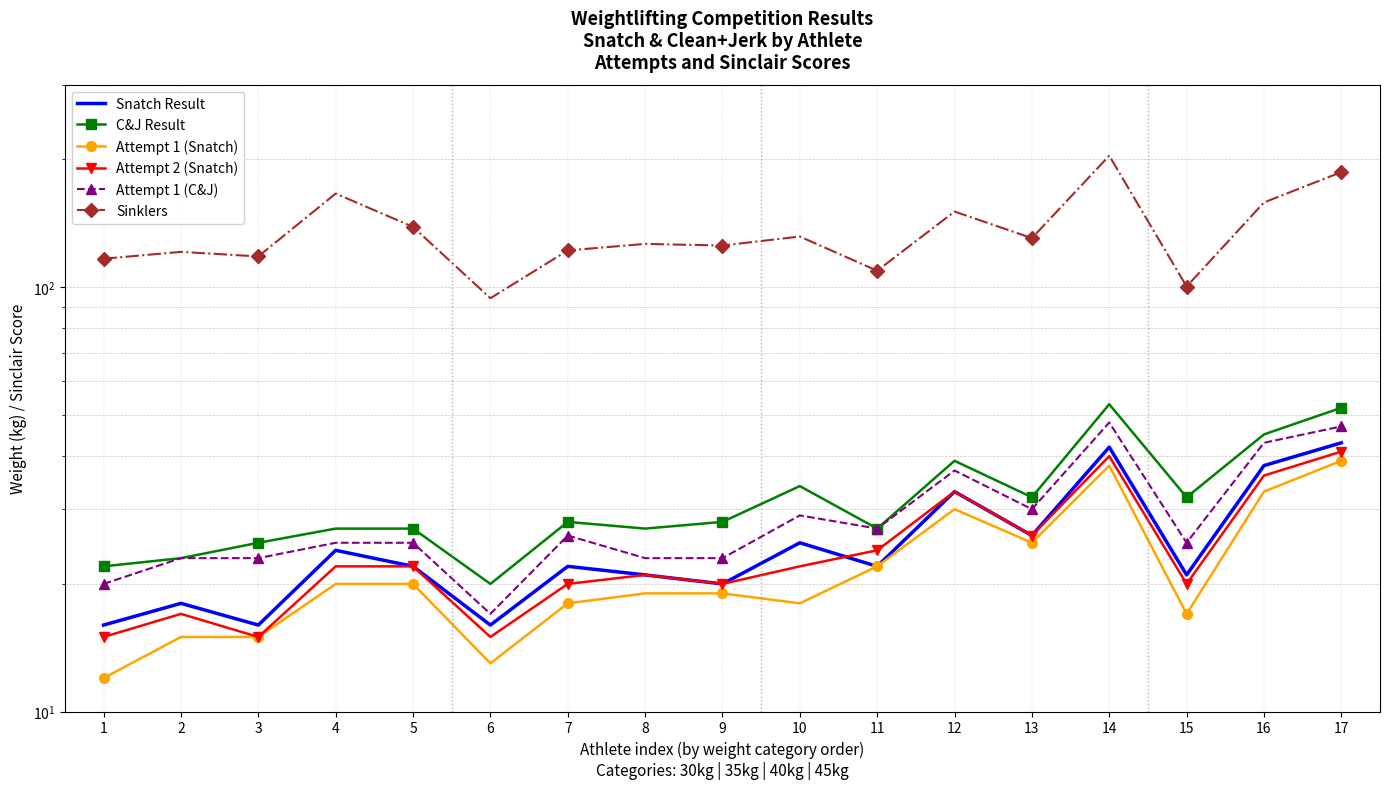

What is the highest value of the Attempt 1 (C&J) series?

48.0